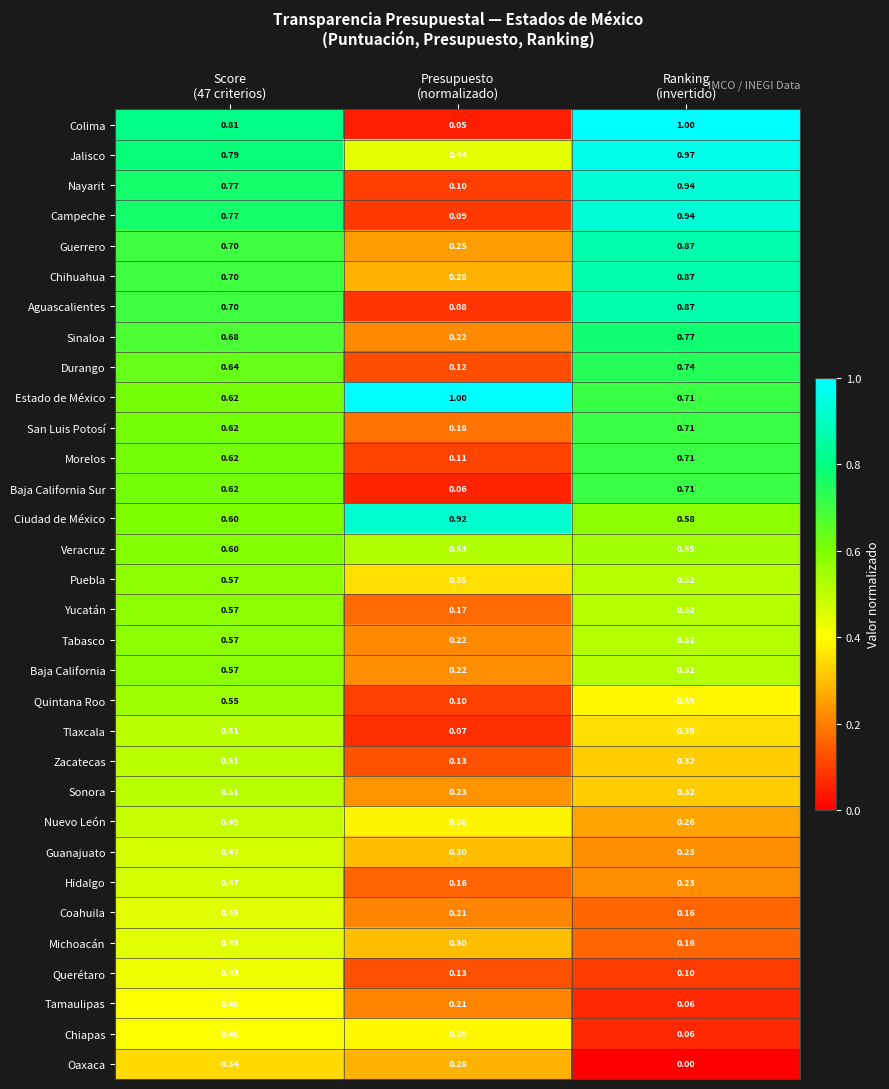

Which series has the widest spread of values?

Colima